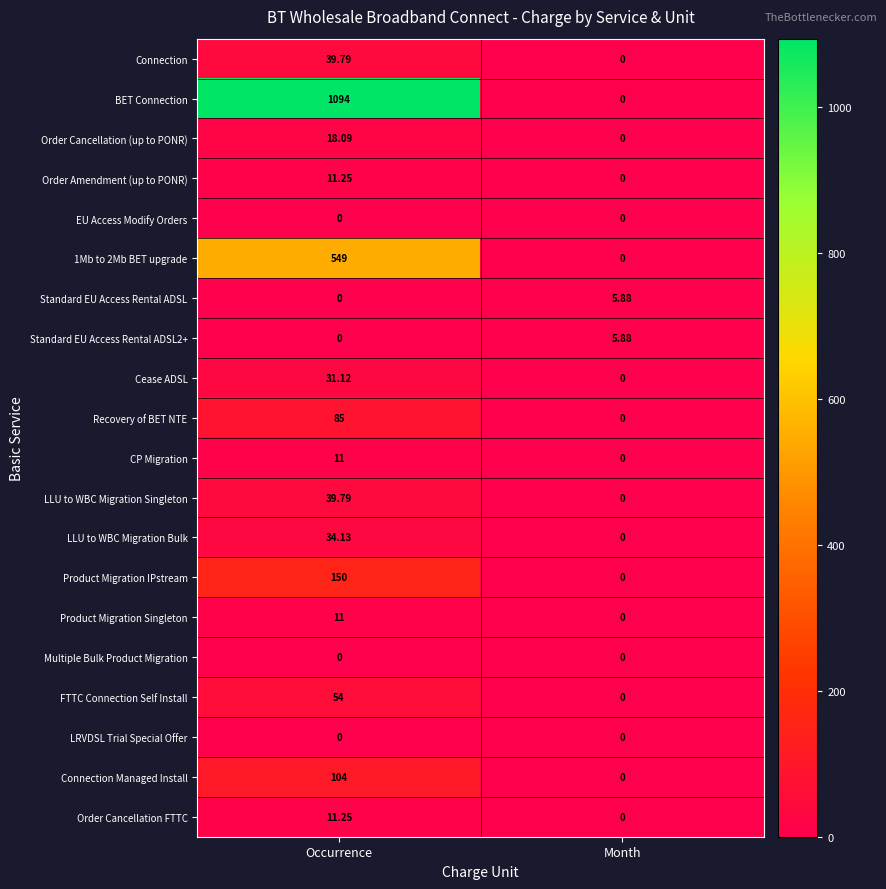

Between Occurrence and Month, which series saw the biggest shift?

BET Connection